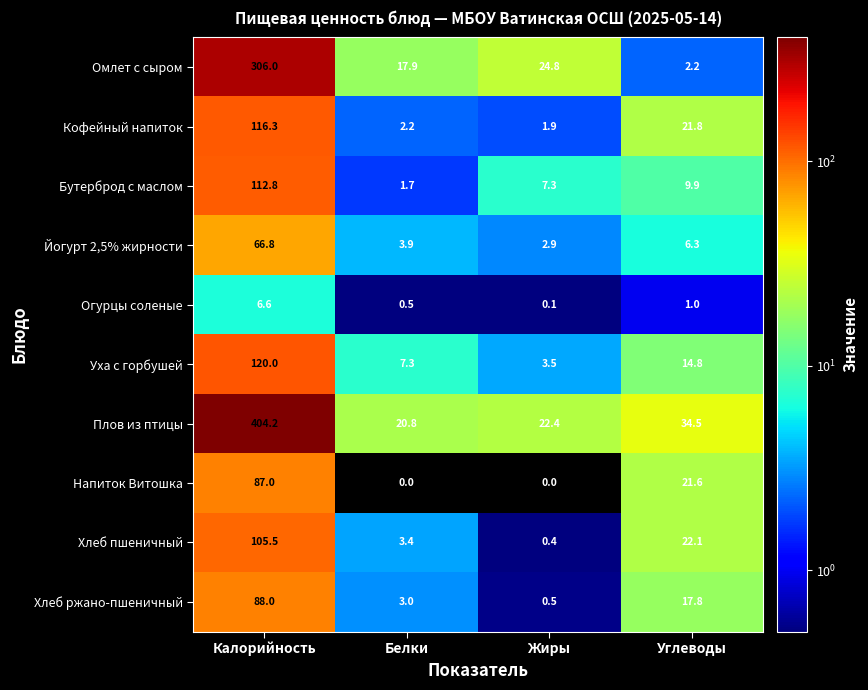

Is the value of Омлет с сыром at Калорийность greater than the value of Кофейный напиток at Калорийность?

Yes